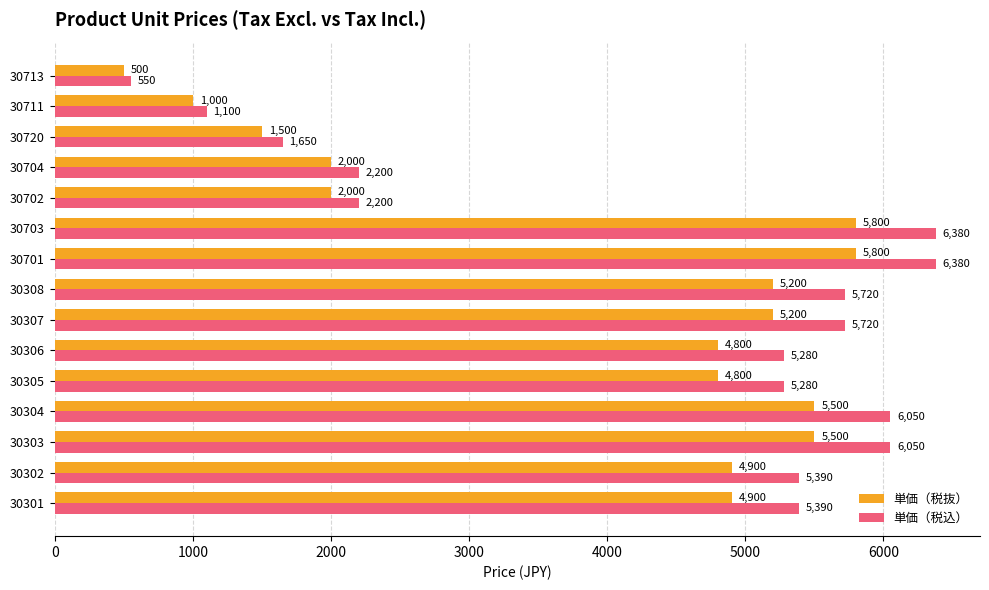

Is it true that 単価（税抜） equals 500 at 30713?

True